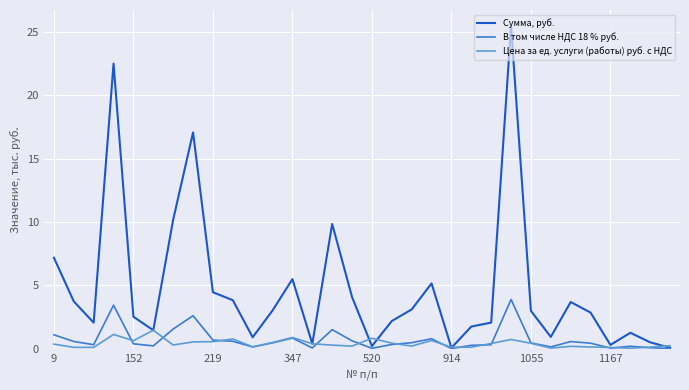

Rank the series by their maximum value, from highest to lowest.

Сумма, руб., В том числе НДС 18 % руб., Цена за ед. услуги (работы) руб. с НДС